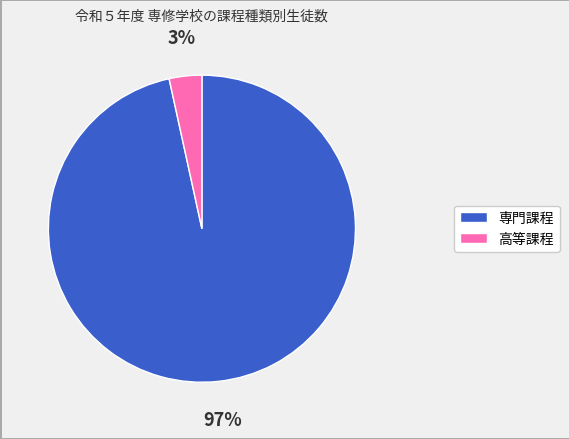

How many slices are in this pie chart?

2